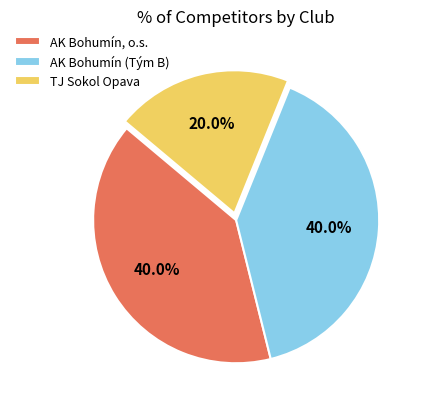

Combined, do AK Bohumín (Tým B) and TJ Sokol Opava account for over 50%?

Yes